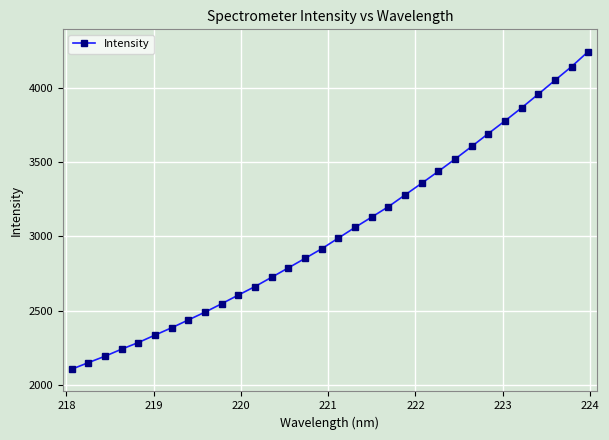

What is the smallest value displayed?

2104.4